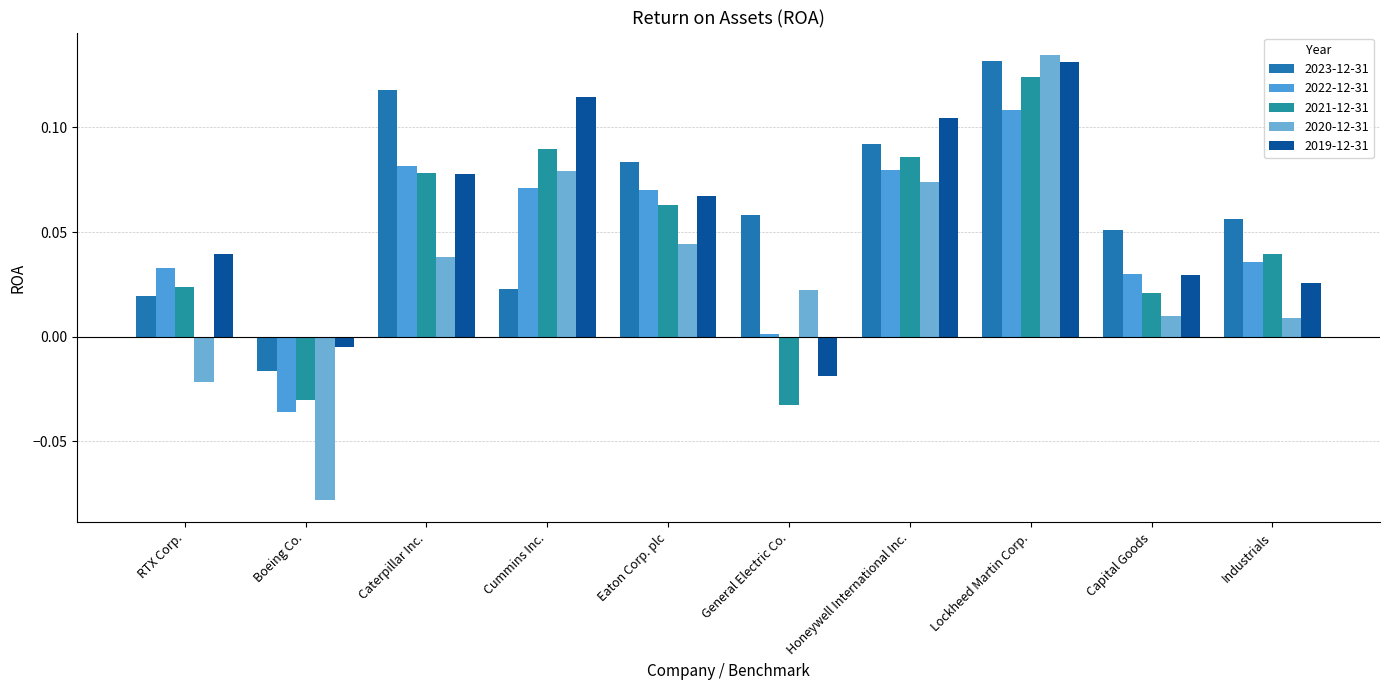

What is the highest value of the 2023-12-31 series?

0.1